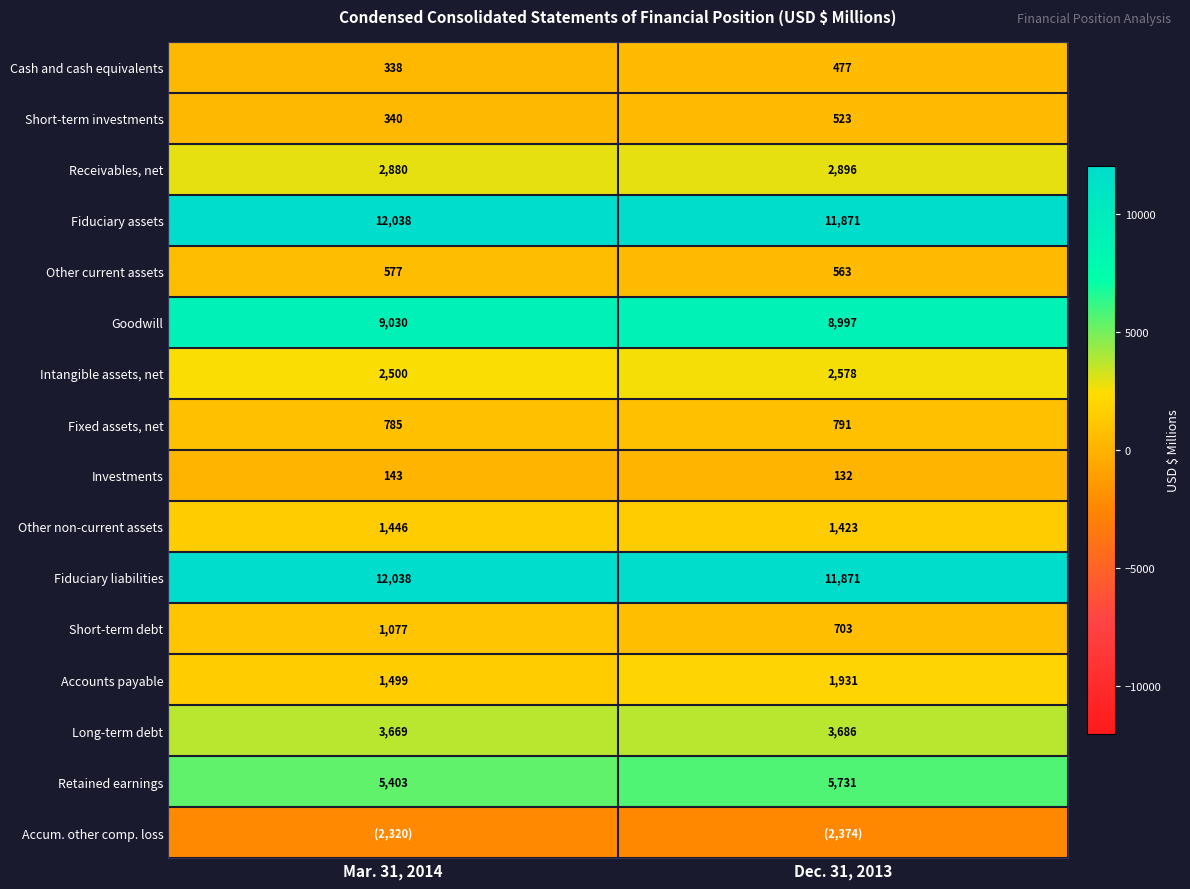

What is the highest value of the Short-term debt series?

1077